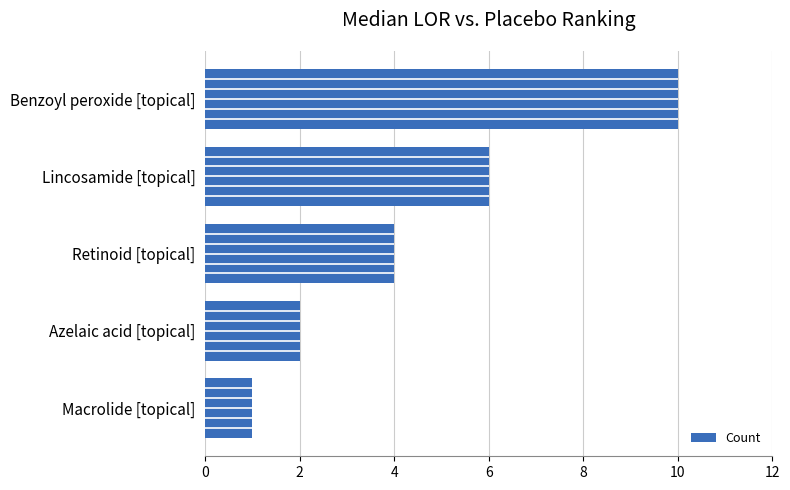

What is the value of the 1st bar from the left?

10